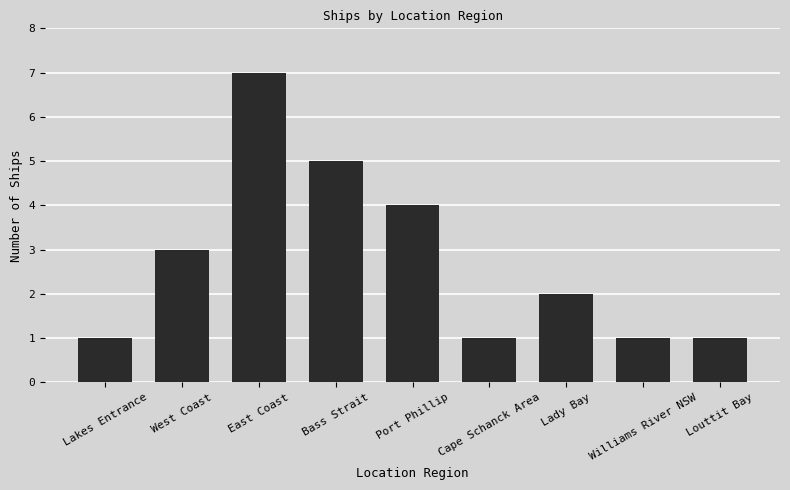

What is the value of the 5th bar from the left?

4